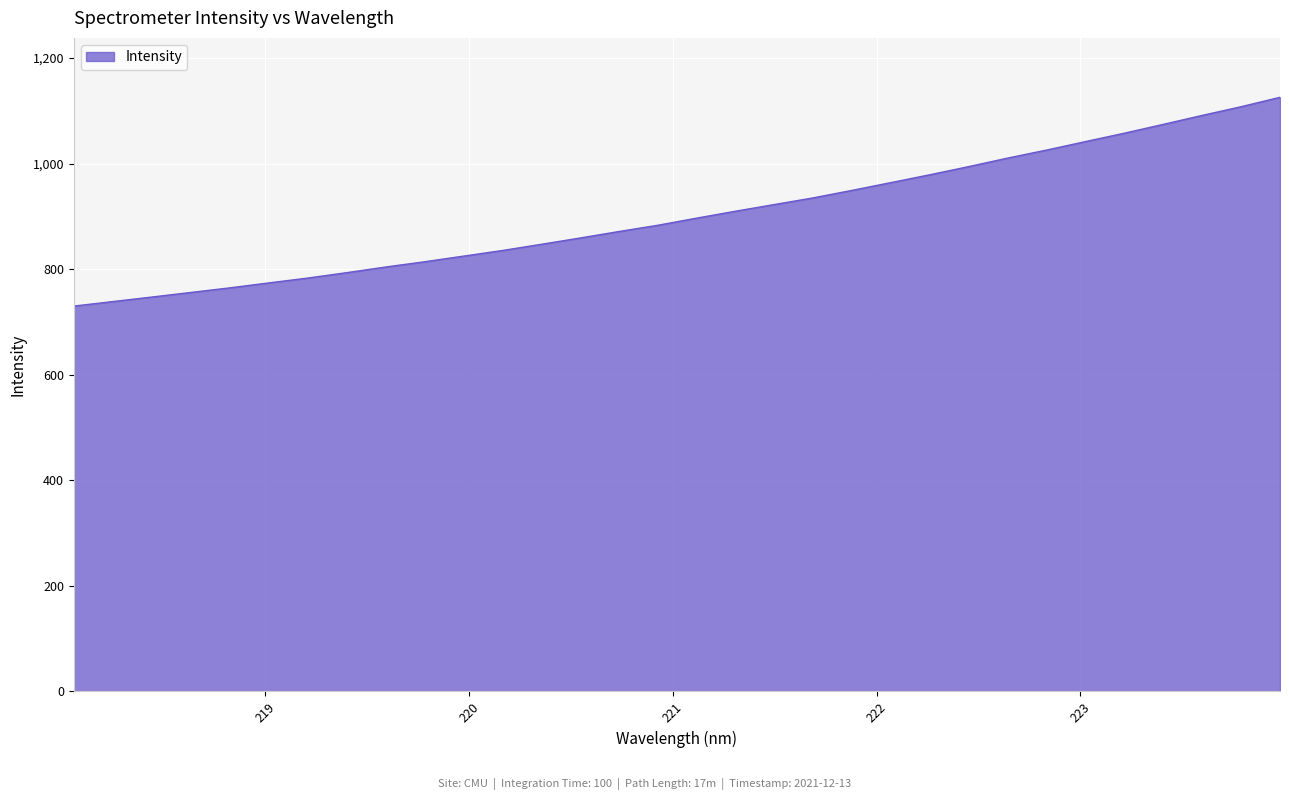

What is the minimum value shown in the chart?

730.0